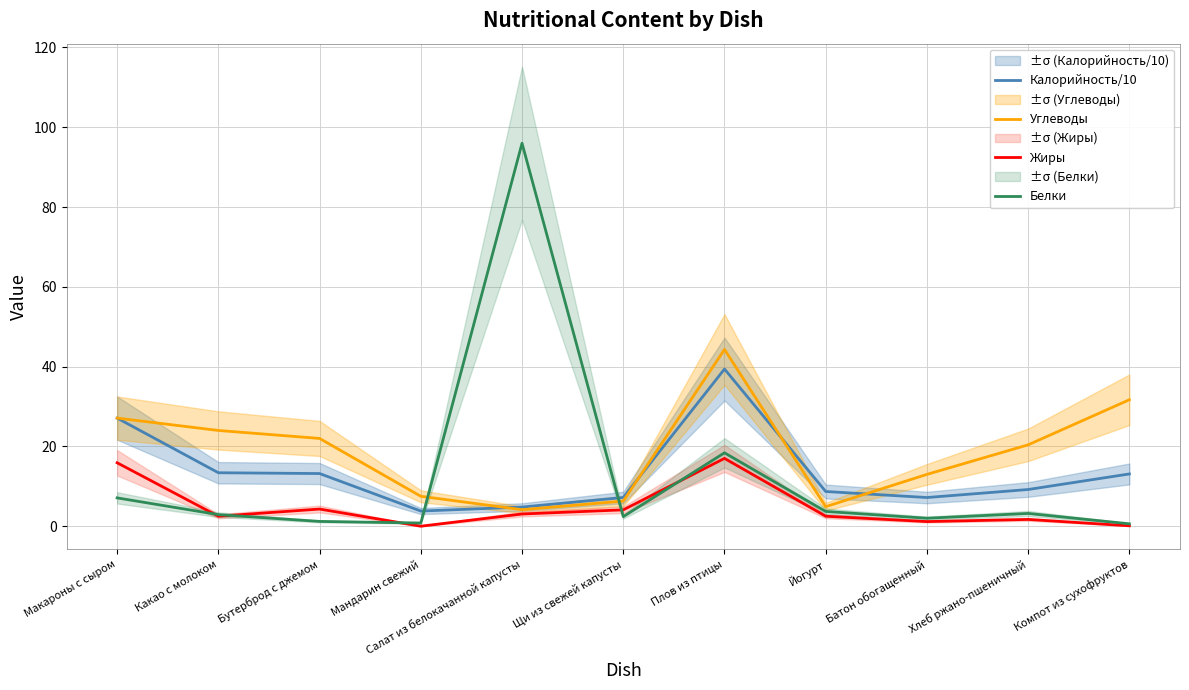

True or false: Углеводы has more than 1 points higher than both neighbors.

False